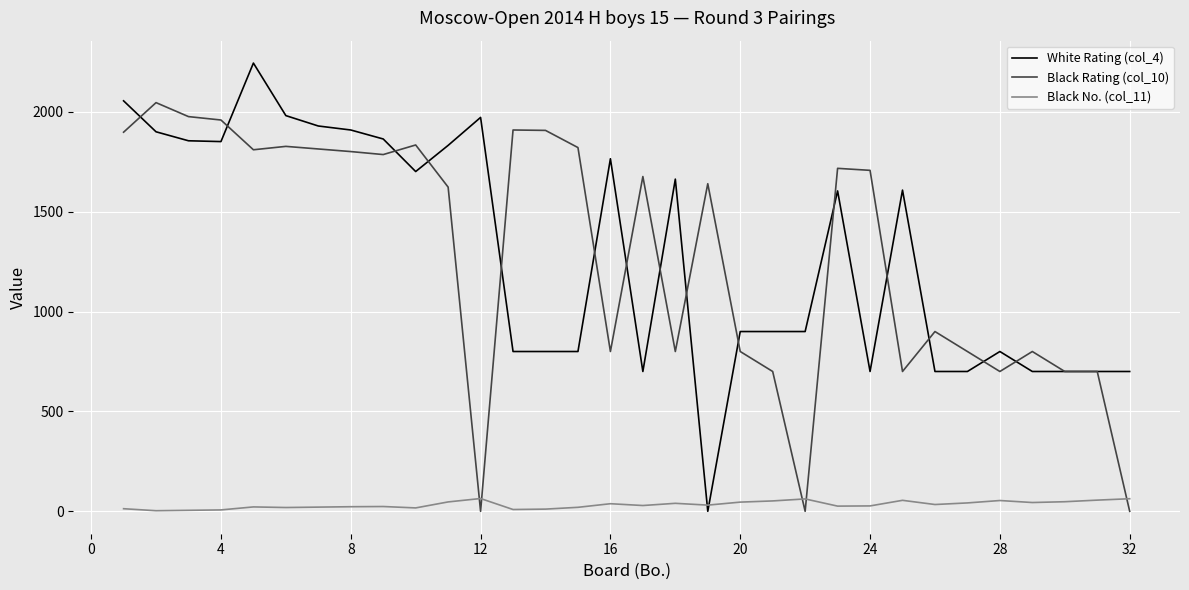

Which series ends up on top after the final intersection of Black No. (col_11) and Black Rating (col_10)?

Black No. (col_11)